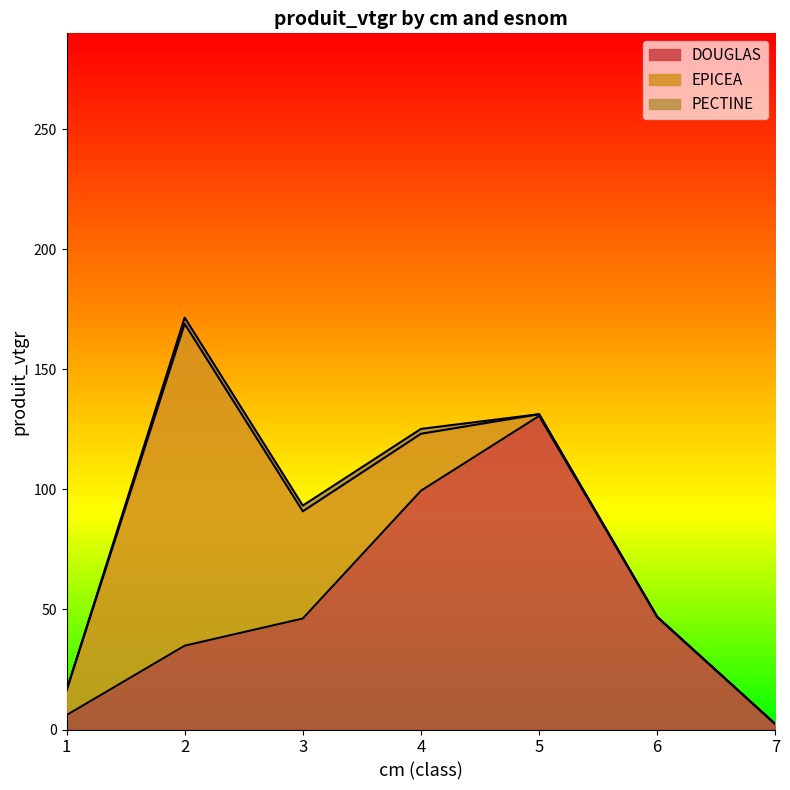

At 2, list the series in order from smallest to largest.

PECTINE, DOUGLAS, EPICEA